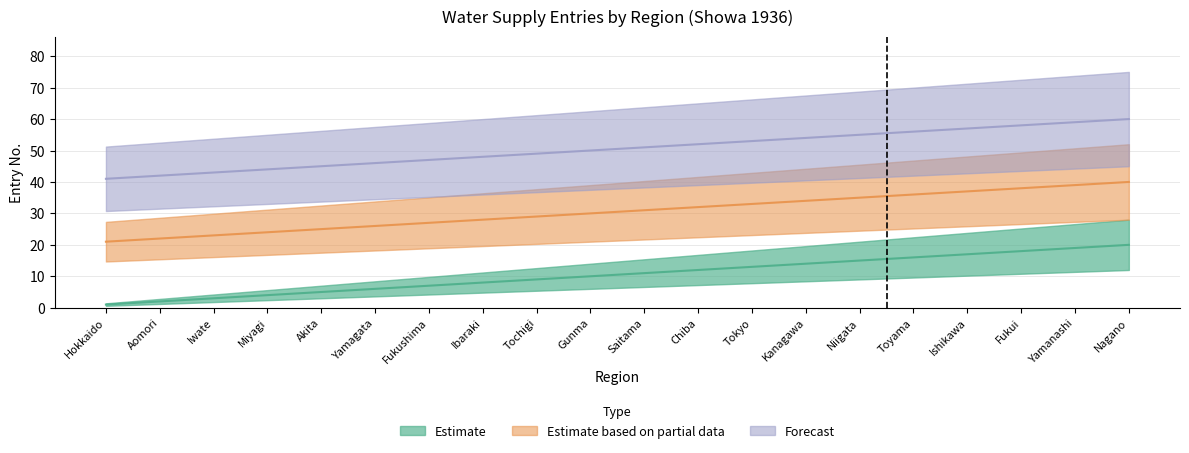

What is the total value across all series at Ibaraki?

84